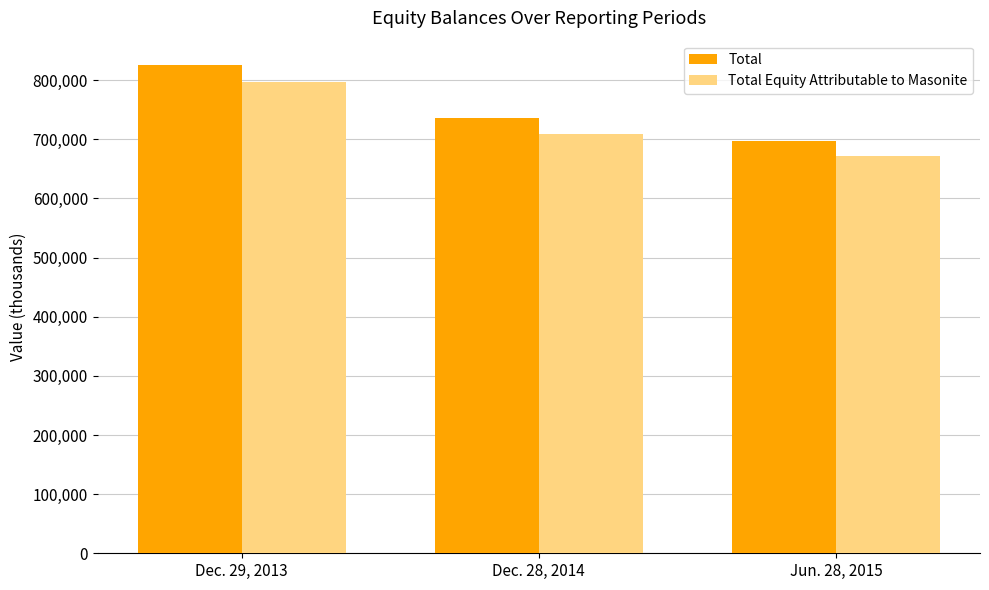

Which series has the largest range (max minus min)?

Total